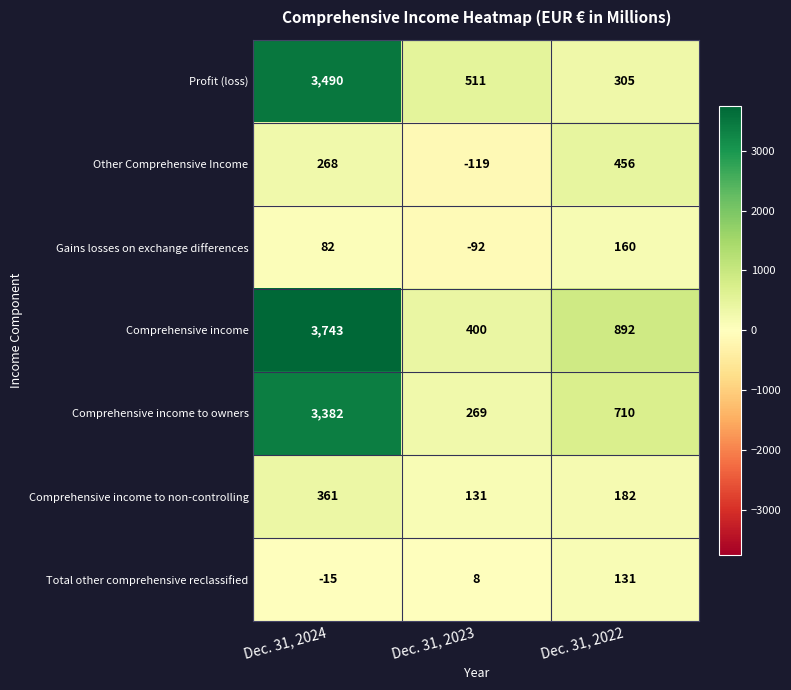

What is the spread (max minus min) of values at Dec. 31, 2023?

630